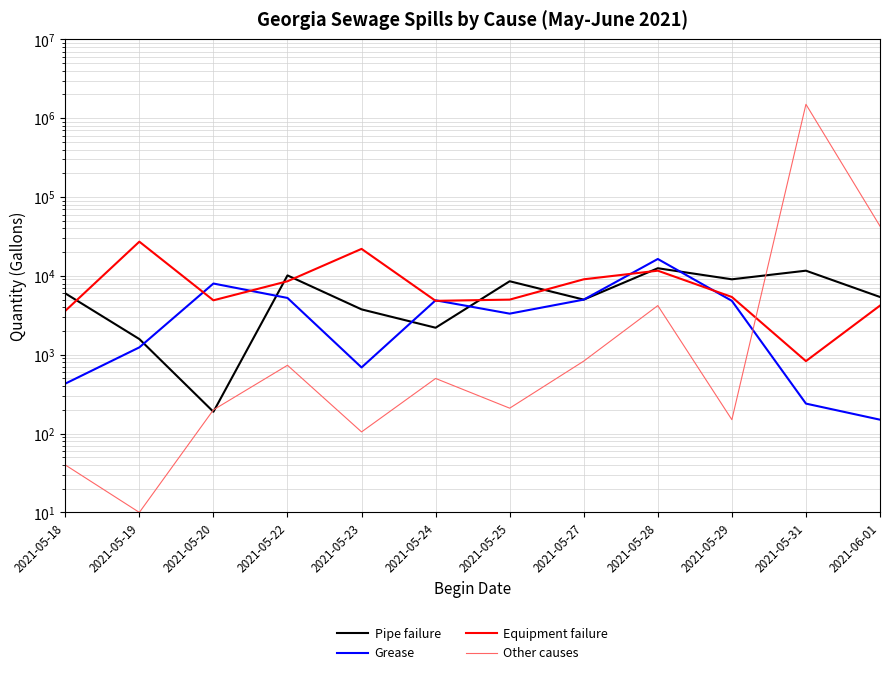

What is the difference between the highest and lowest values at 2021-05-28?

12180